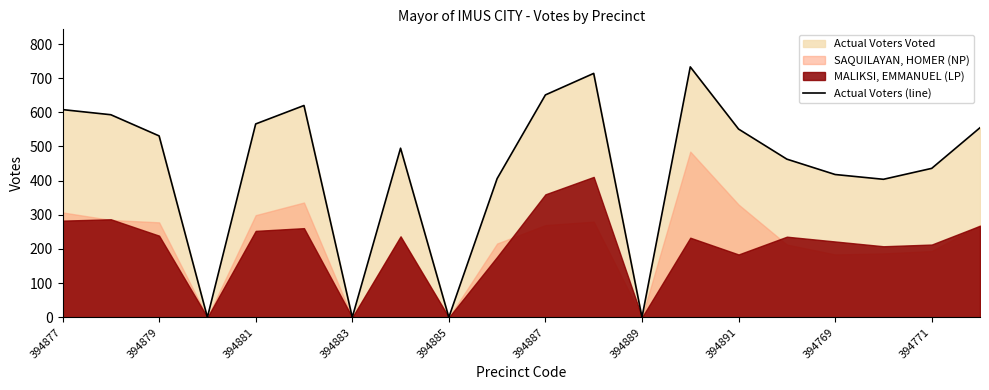

How many positive values are there?

16